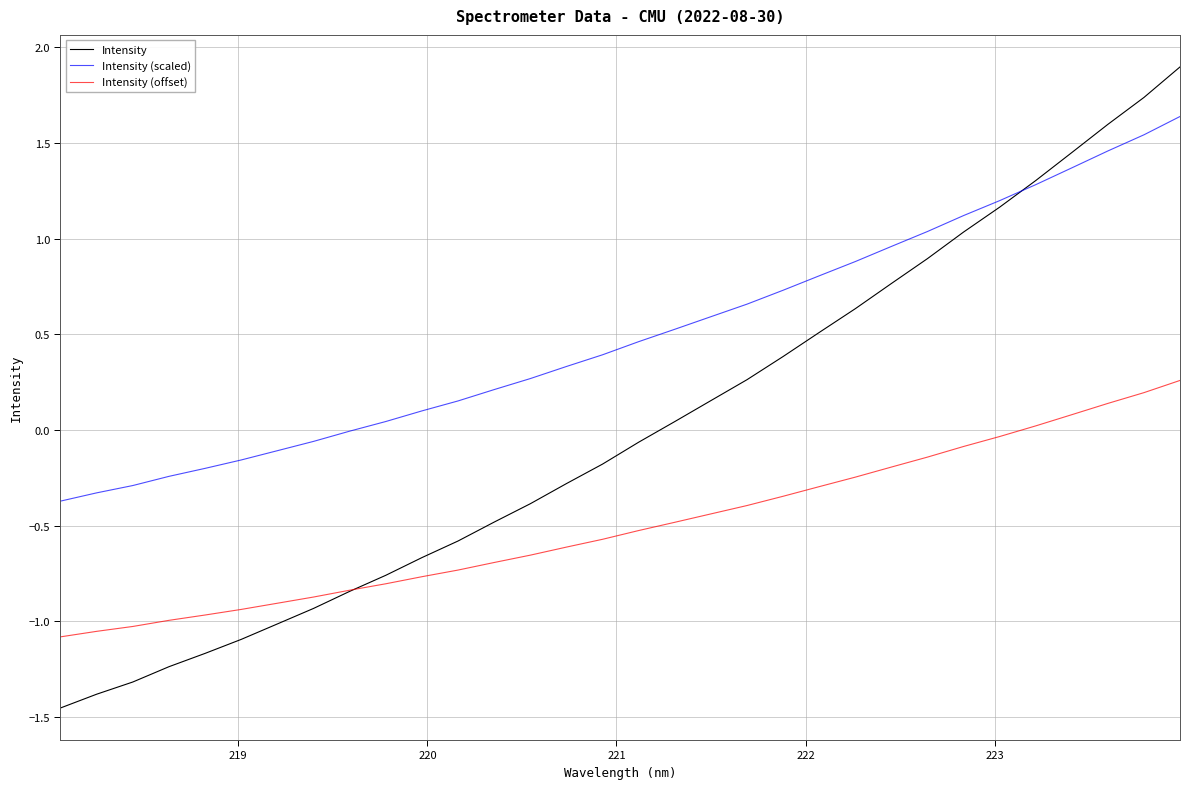

How many lines are shown in the chart?

3